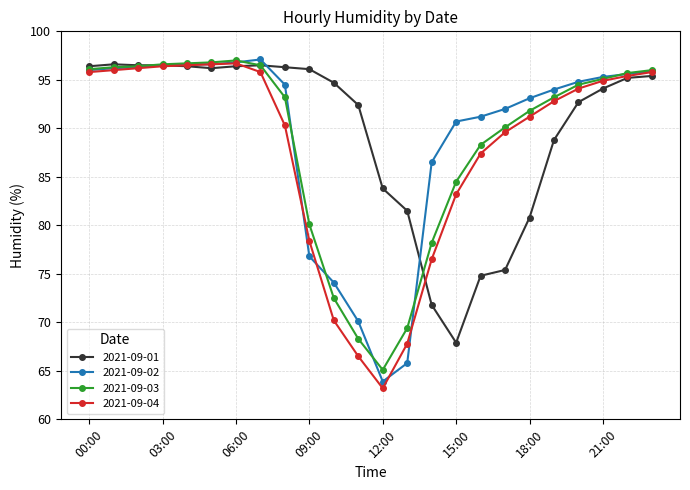

What is the difference between the maximum and second lowest values in the 2021-09-04 series?

30.2